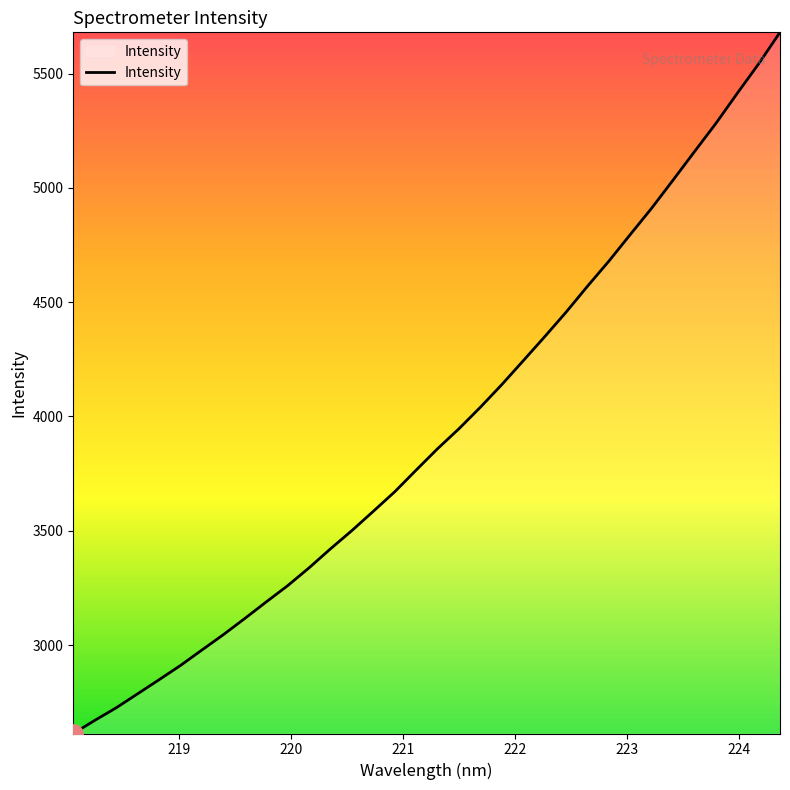

What is the greatest value displayed?

5681.1